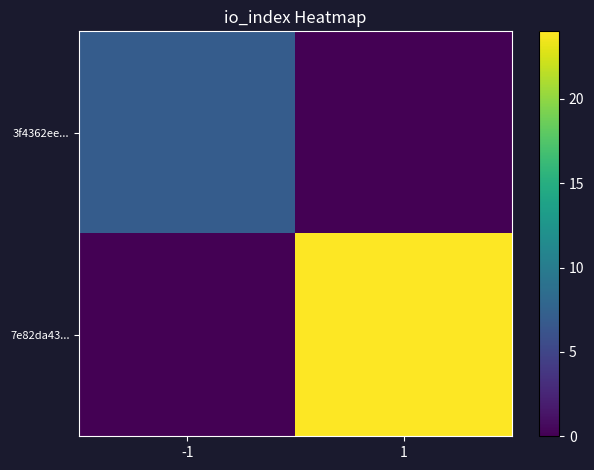

Reading left to right, list all the values displayed in this chart.

3f4362ee...: -1=7	1=0
7e82da43...: -1=0	1=24